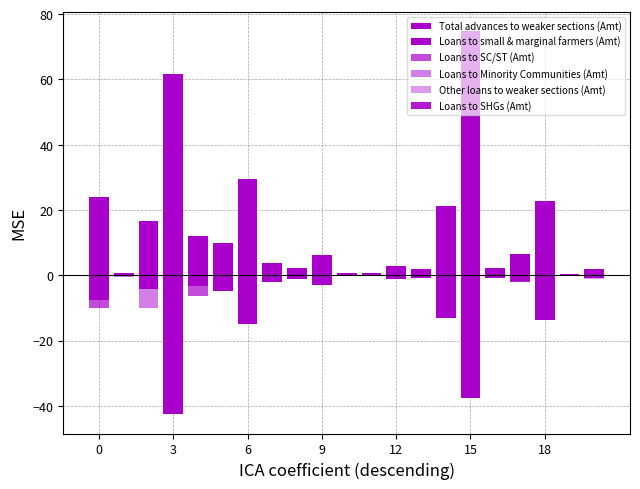

Is the value of Loans to Minority Communities (Amt) at 6 greater than the value of Loans to SC/ST (Amt) at 6?

Yes